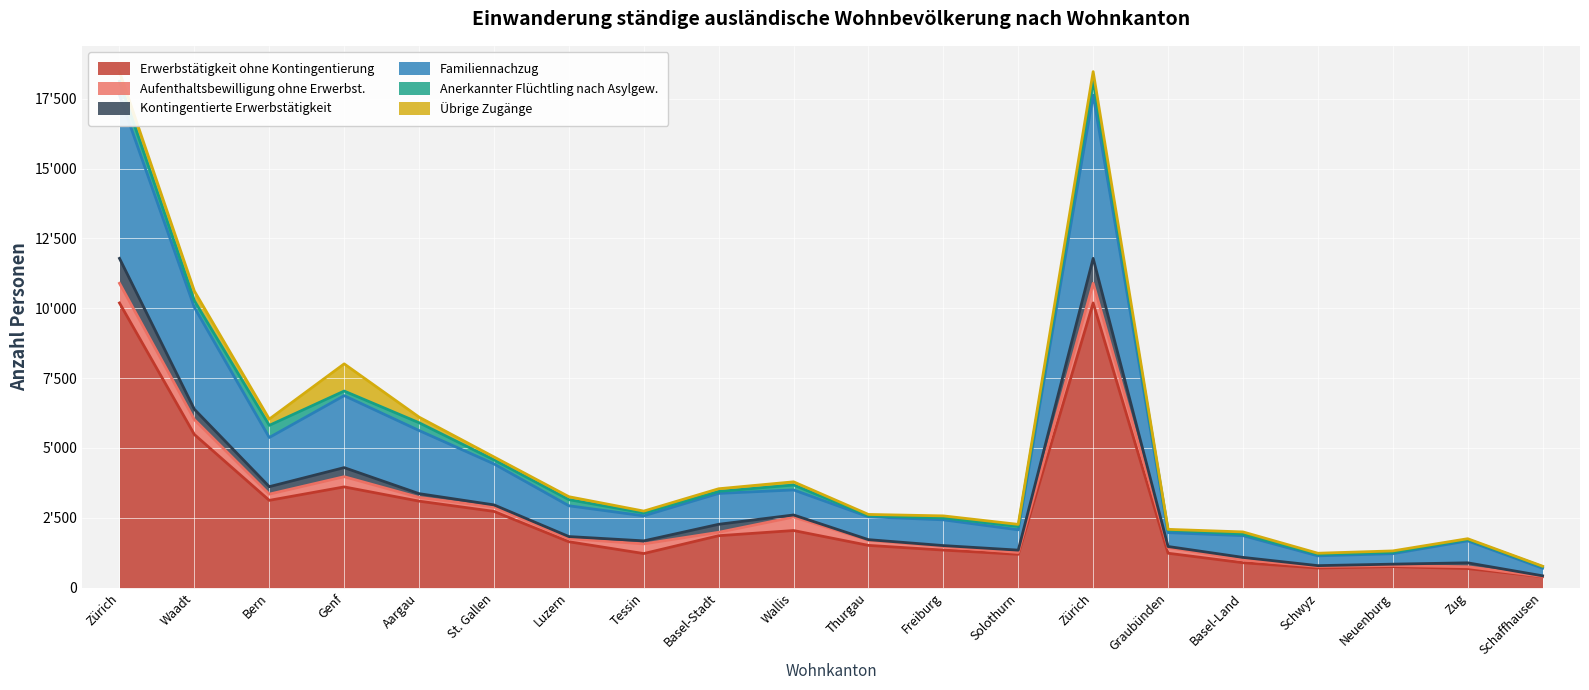

Is the value of Anerkannter Flüchtling nach Asylgew. at Luzern greater than the value of Übrige Zugänge at Bern?

No